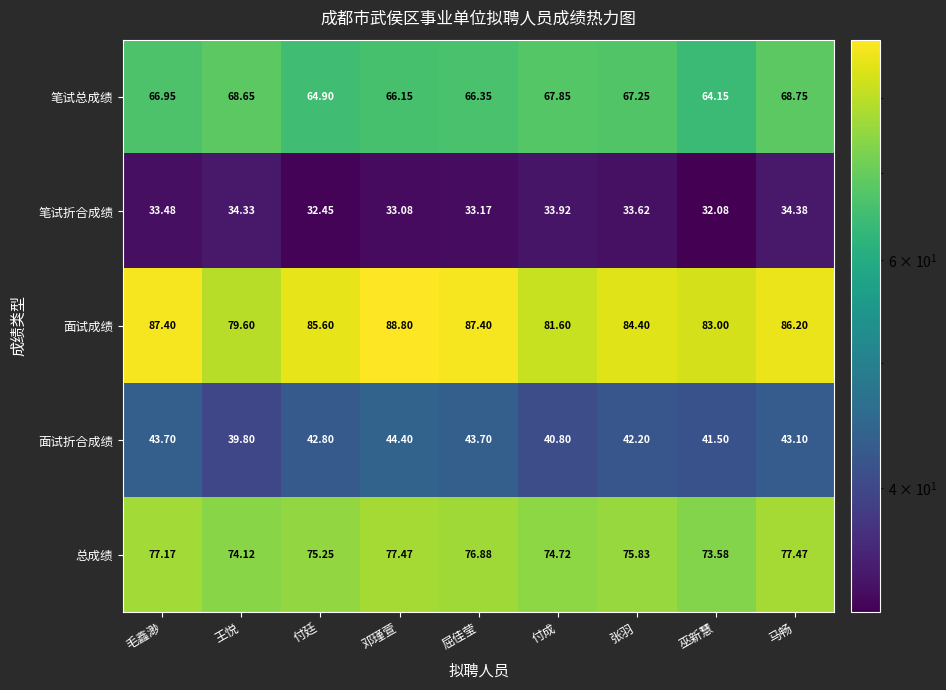

List the series in order of their peak value, highest first.

面试成绩, 总成绩, 笔试总成绩, 面试折合成绩, 笔试折合成绩